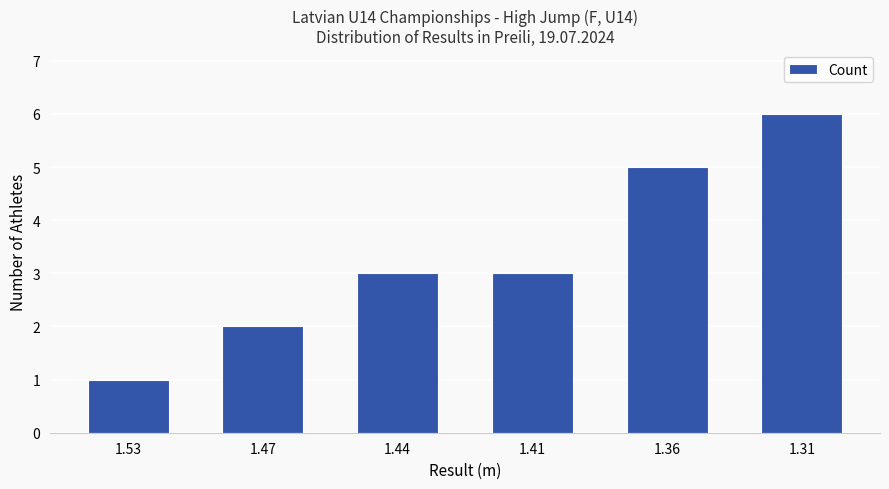

Reading left to right, extract all data points from this chart.

1.53=1	1.47=2	1.44=3	1.41=3	1.36=5	1.31=6